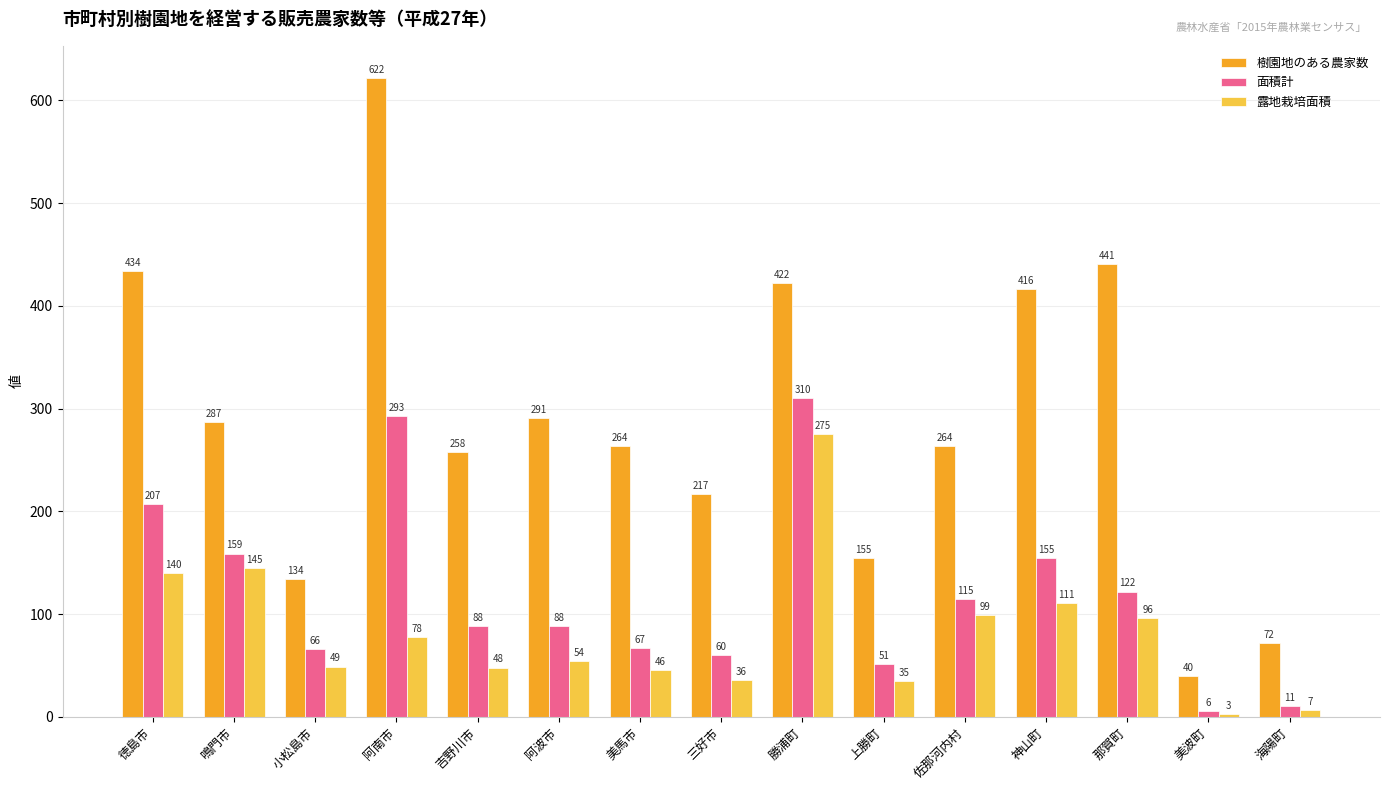

Which series changed the most between 上勝町 and 美波町?

樹園地のある農家数